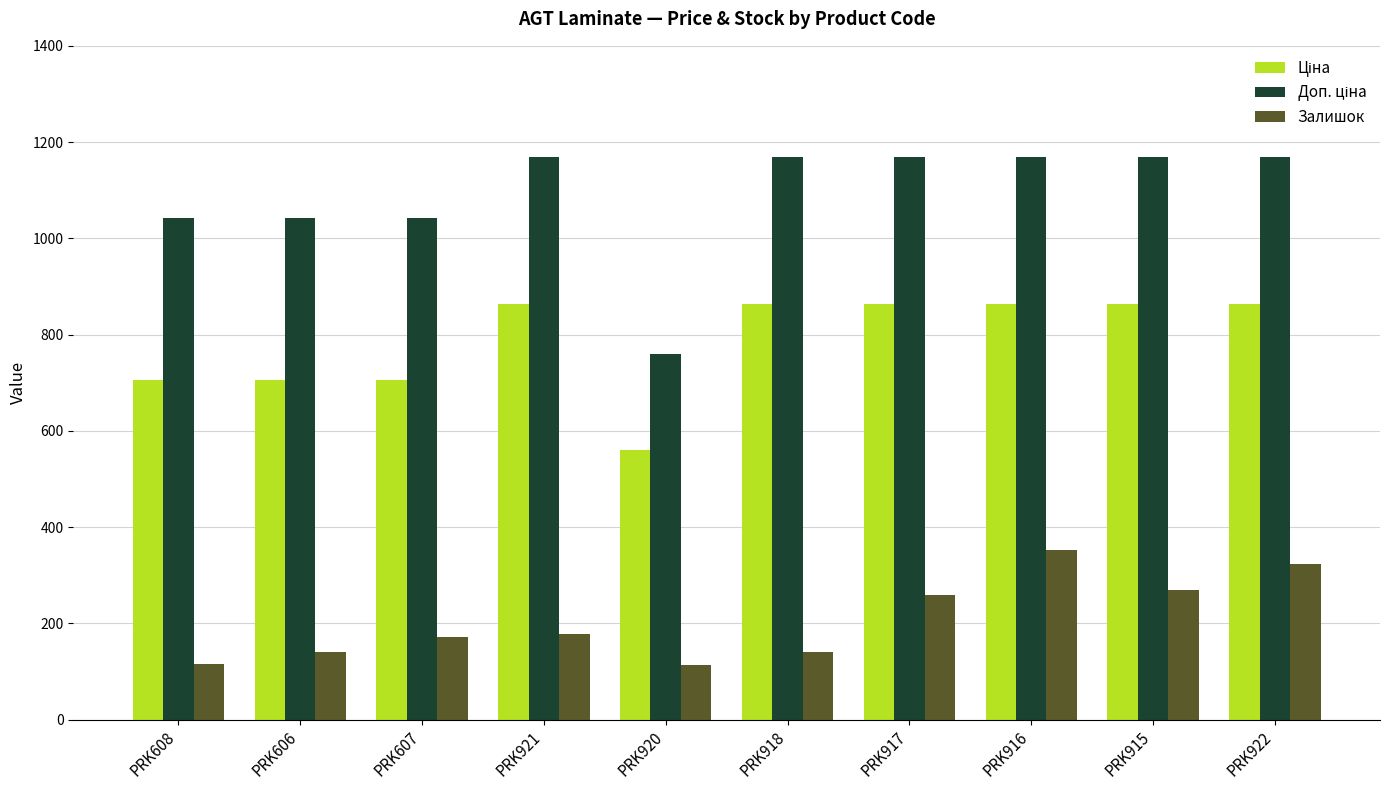

What is the greatest value displayed?

1169.2